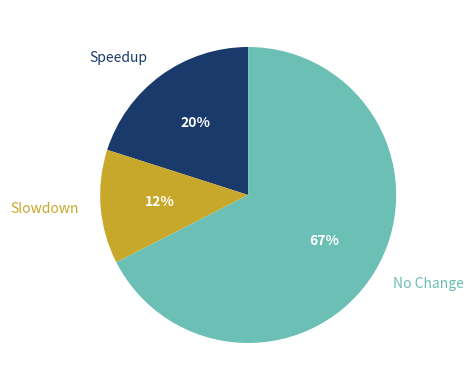

Does any single category account for the majority?

Yes